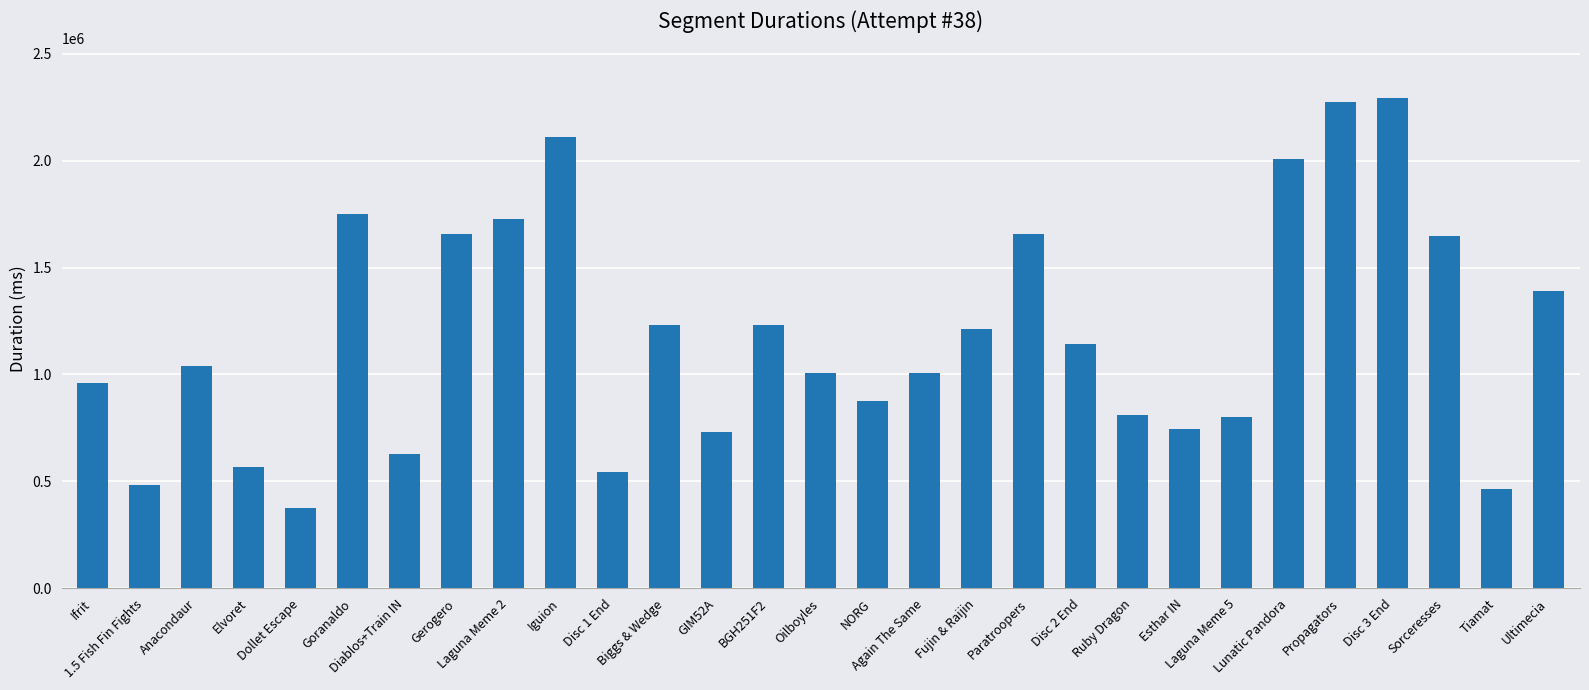

What is the change in value from Iguion to Disc 1 End?

-1568376